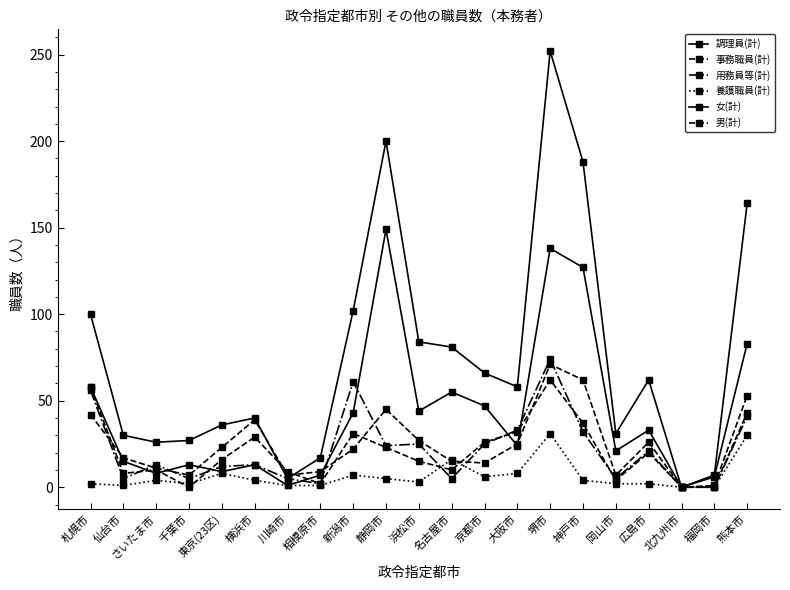

How many interior local valleys does the 男(計) series have?

5